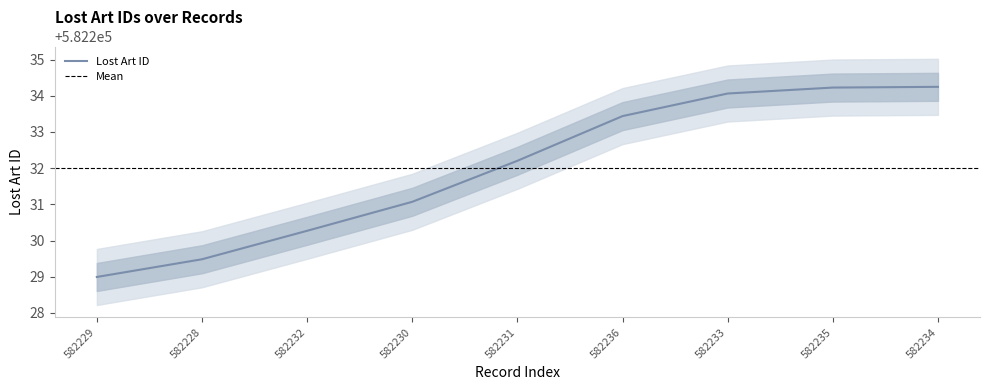

Where does the Lost Art ID series first go above 582232?

582231